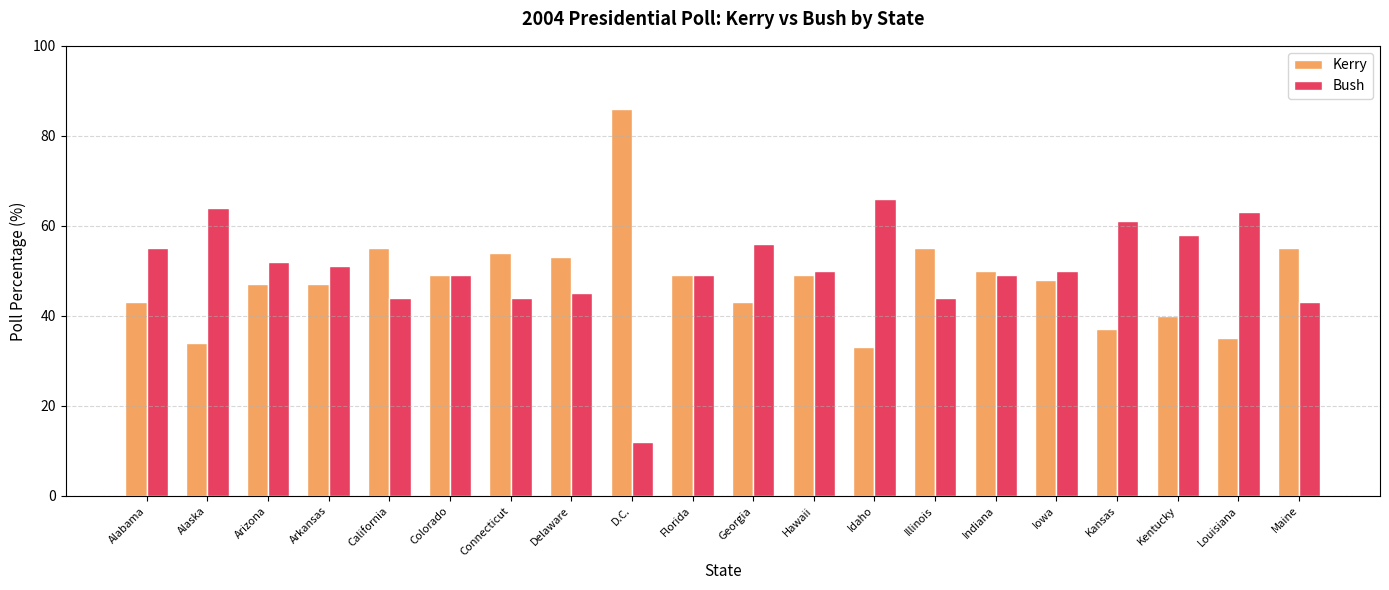

What is the greatest value displayed?

86